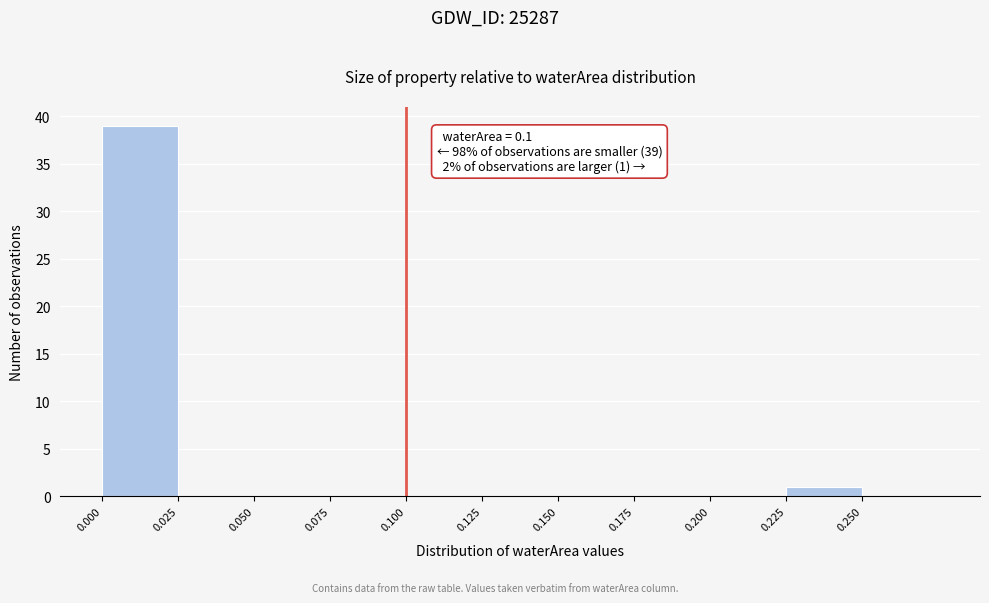

Which range on the x-axis has the tallest bar?

0.000 to 0.025